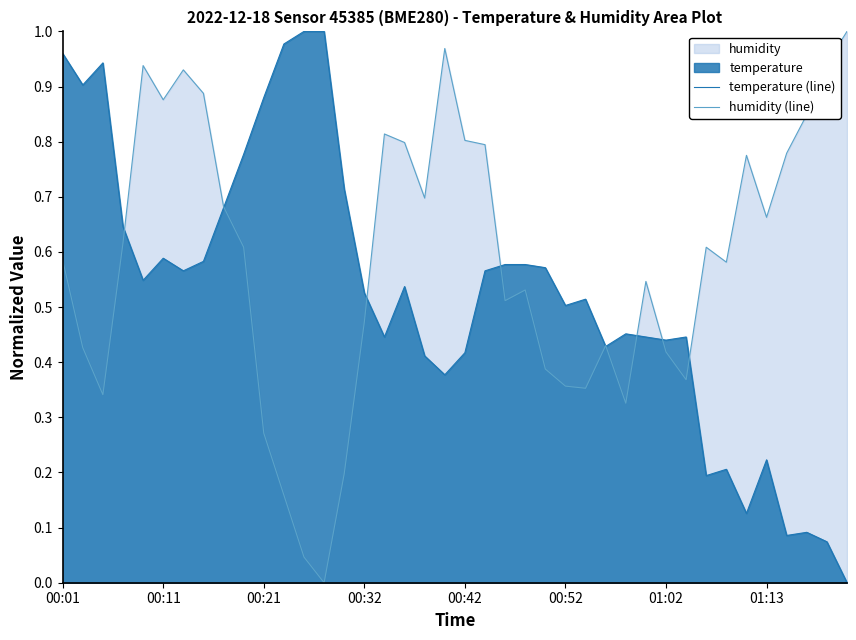

Rank the series by their maximum value, from highest to lowest.

temperature (line), humidity (line)